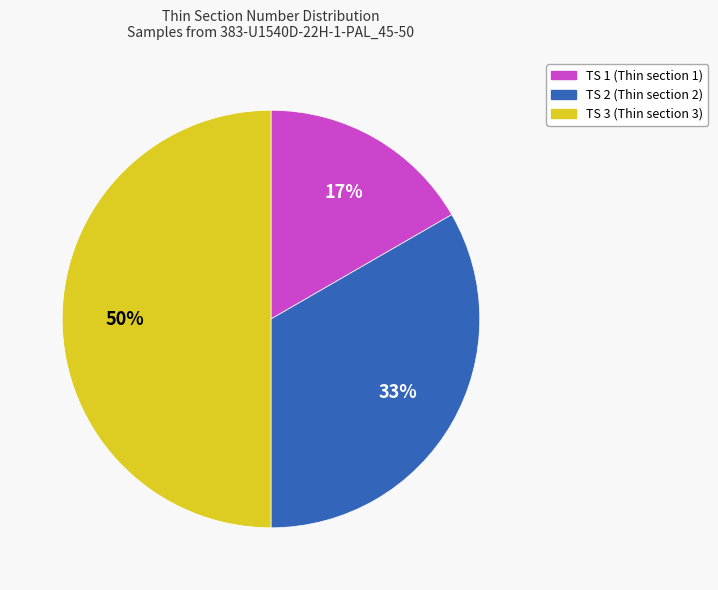

Is it true that TS 1 is 17% of the pie?

True